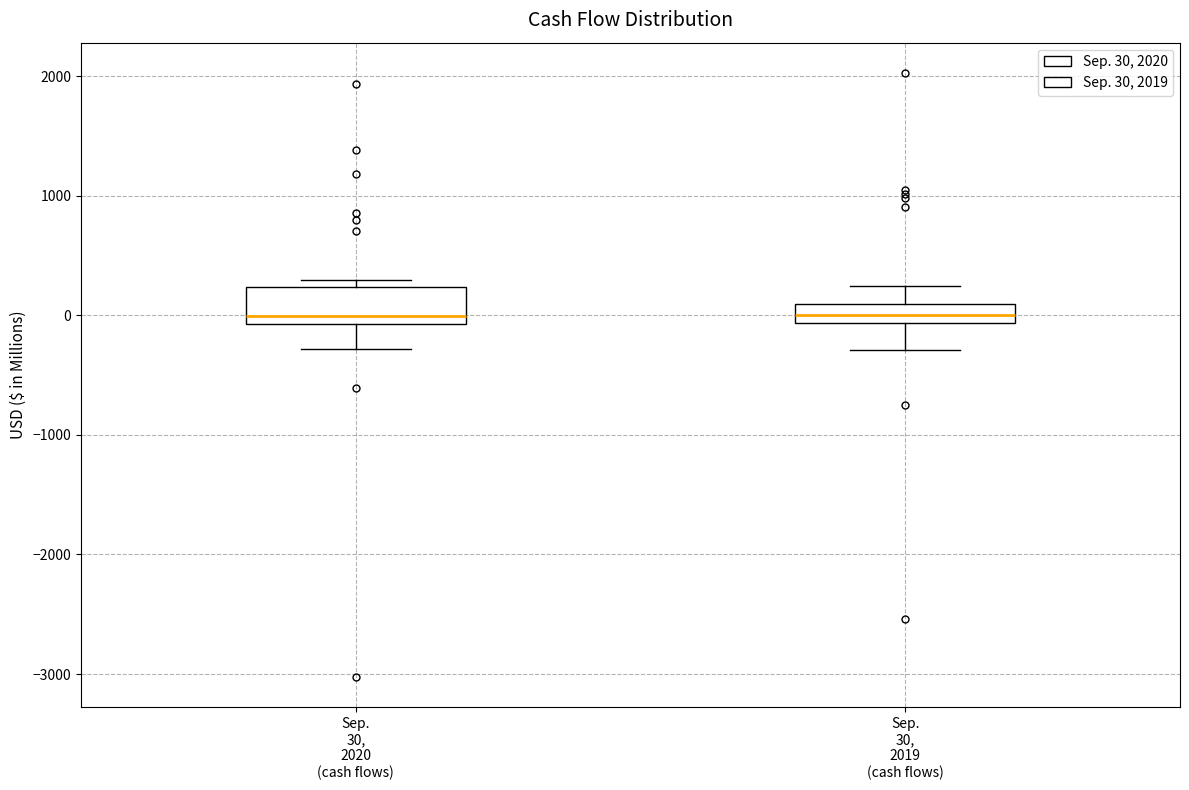

Reading left to right, read every box against the y-axis: the position of its median line, the range the box covers, and the ends of its whiskers. The values are not printed on the chart, so give them approximately, as read against the axis.

Sep. 30, 2020 (cash flows): median 0, box -100 to 200, whiskers -300 to 300
Sep. 30, 2019 (cash flows): median 0, box -100 to 100, whiskers -300 to 200